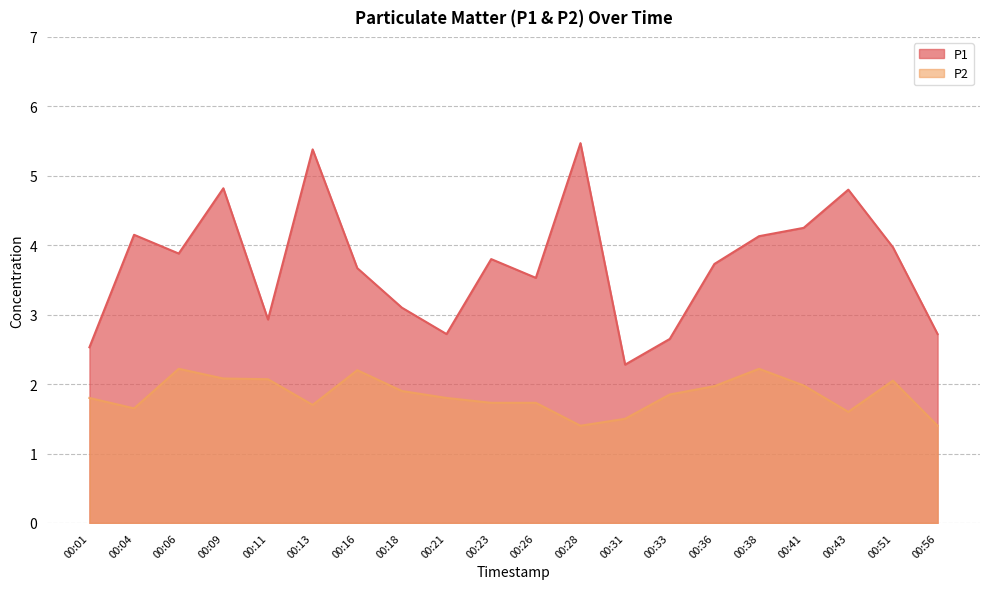

Between 00:13 and 00:38, which series saw the biggest shift?

P1